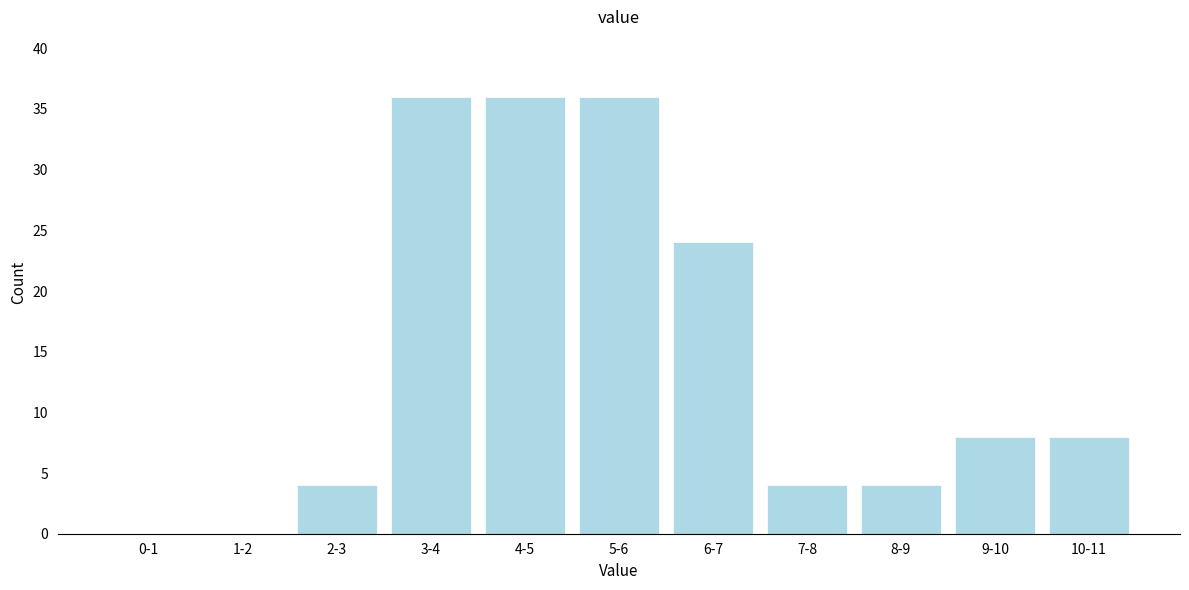

Reading left to right, list all the values displayed in this chart.

0-1=0	1-2=0	2-3=4	3-4=36	4-5=36	5-6=36	6-7=24	7-8=4	8-9=4	9-10=8	10-11=8